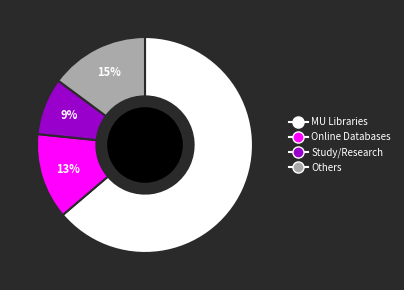

How many slices are in this pie chart?

4